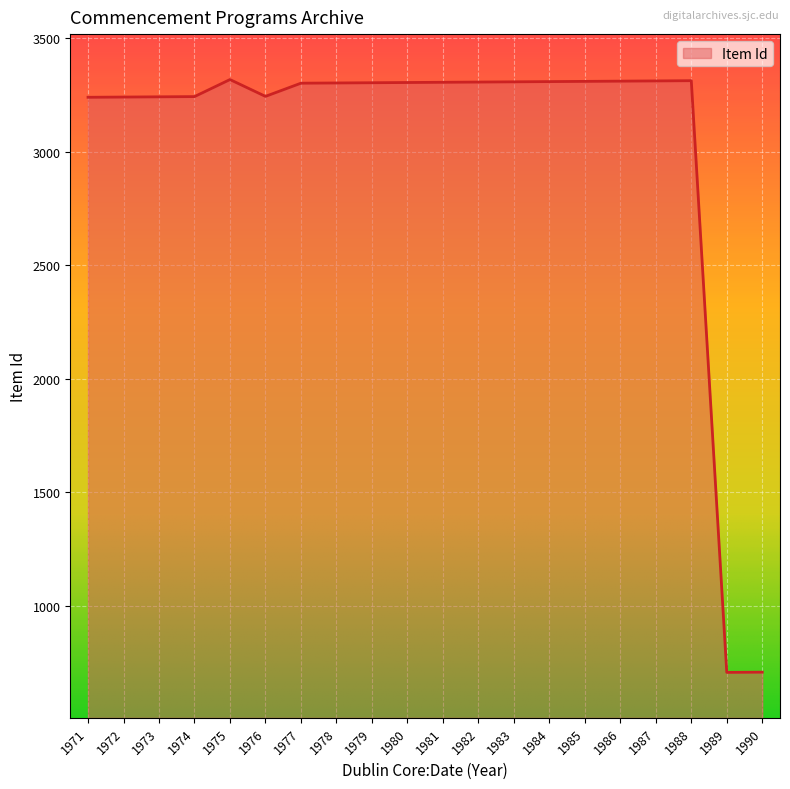

What is the difference between the values at 1975 and 1980?

13